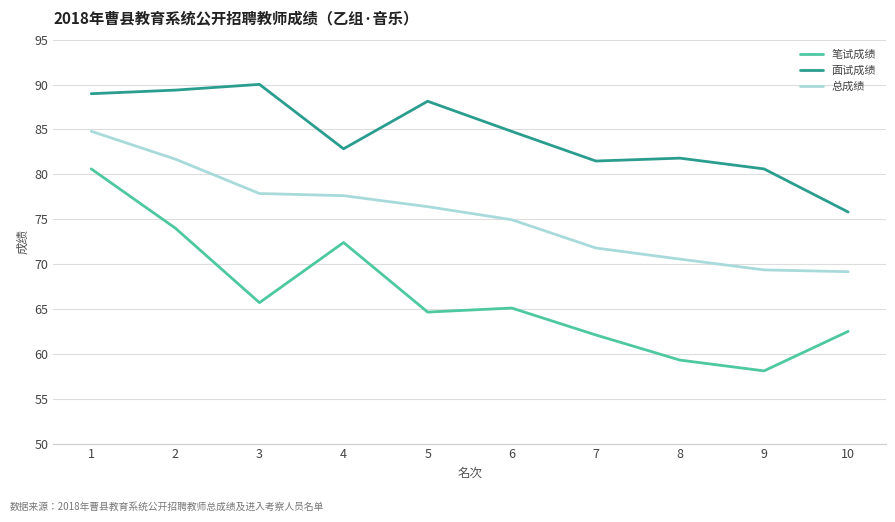

Rank the series at 4 from highest to lowest value.

面试成绩, 总成绩, 笔试成绩